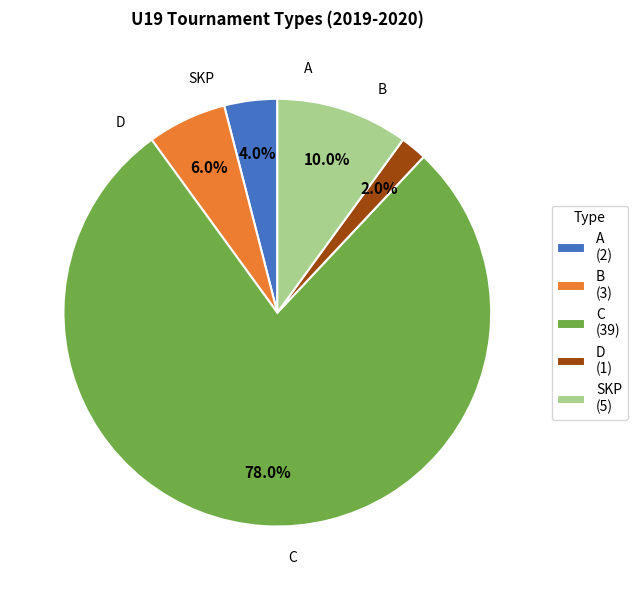

To the nearest percent, what is the difference between the largest and smallest slice percentages?

76%